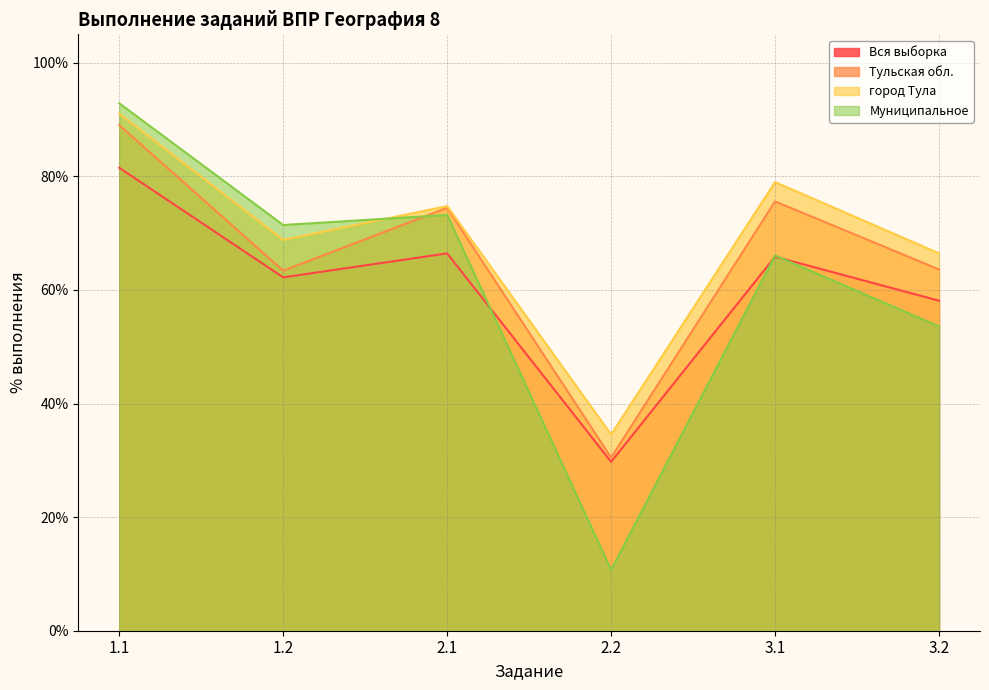

Rank the series by their maximum value, from lowest to highest.

Вся выборка, Тульская обл., город Тула, Муниципальное